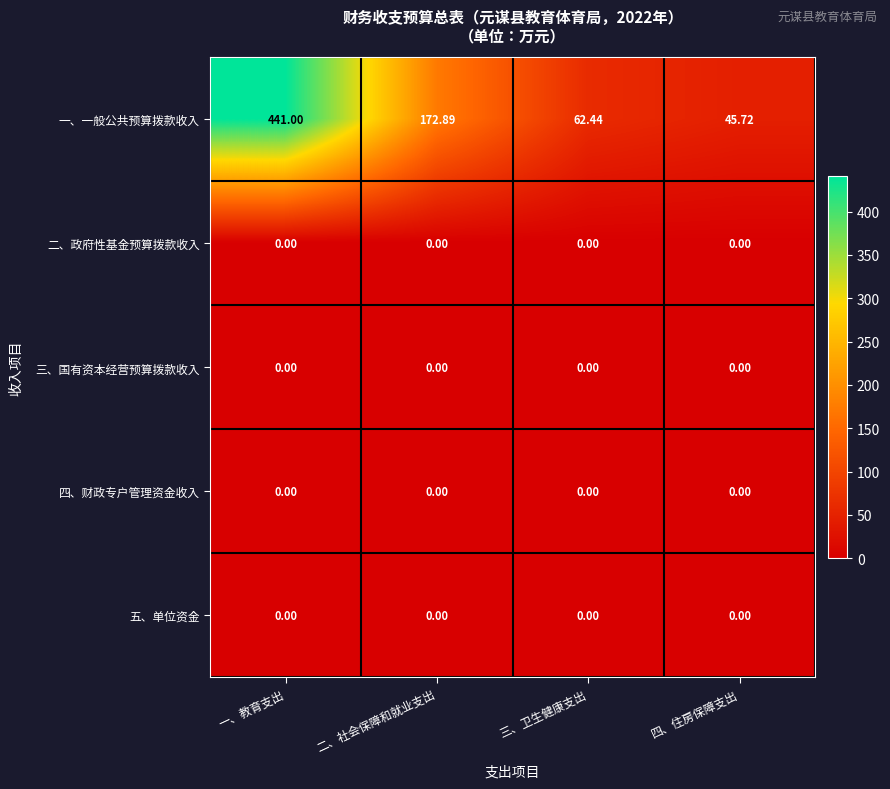

Which series changed the most between 三、卫生健康支出 and 四、住房保障支出?

一、一般公共预算拨款收入